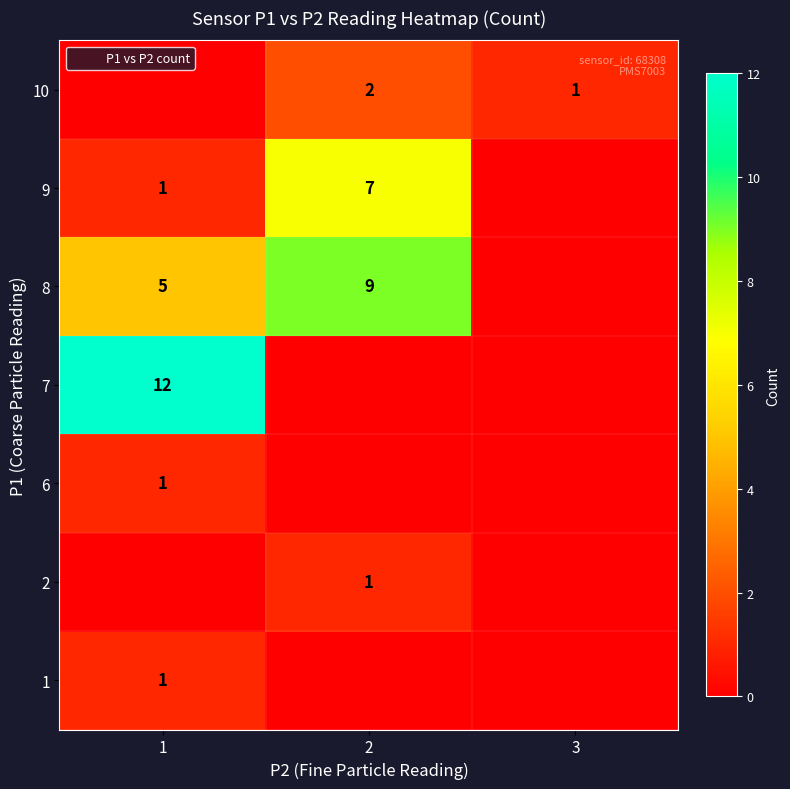

The 7 series shows 8 at 3. True or false?

False